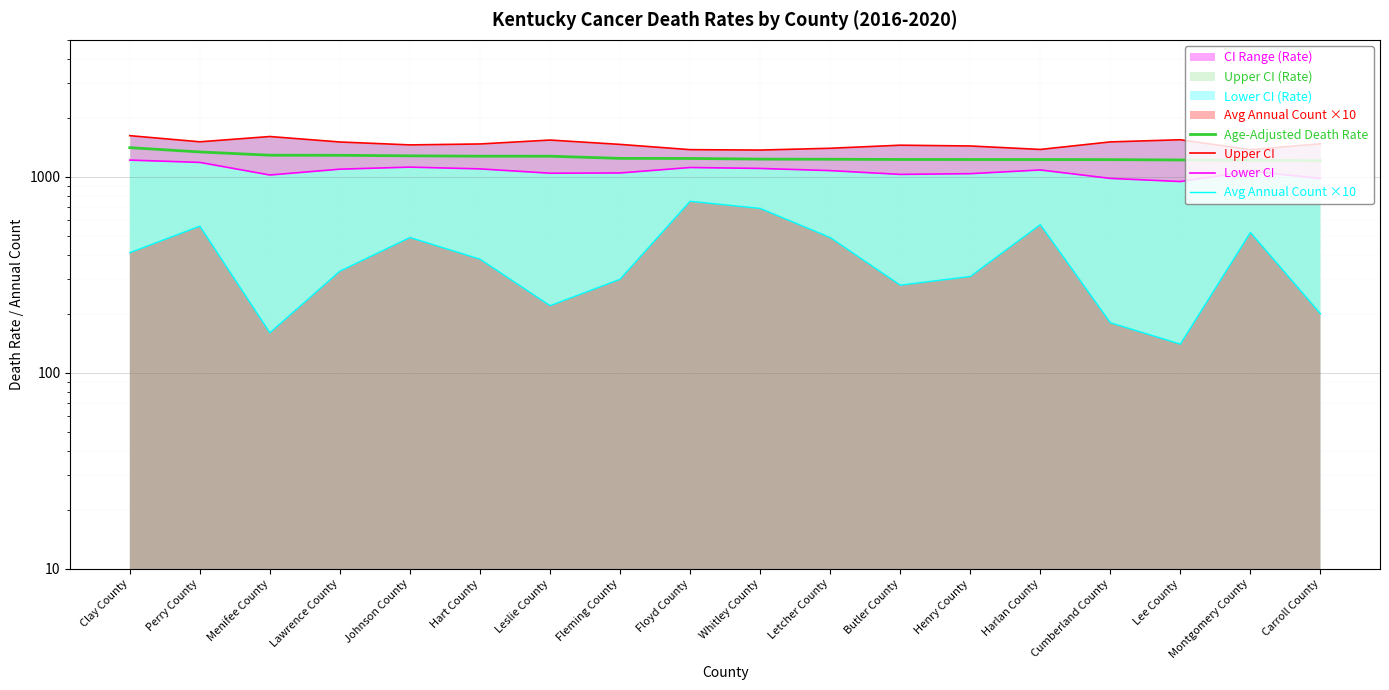

At which category is the sum across all series the highest?

Clay County